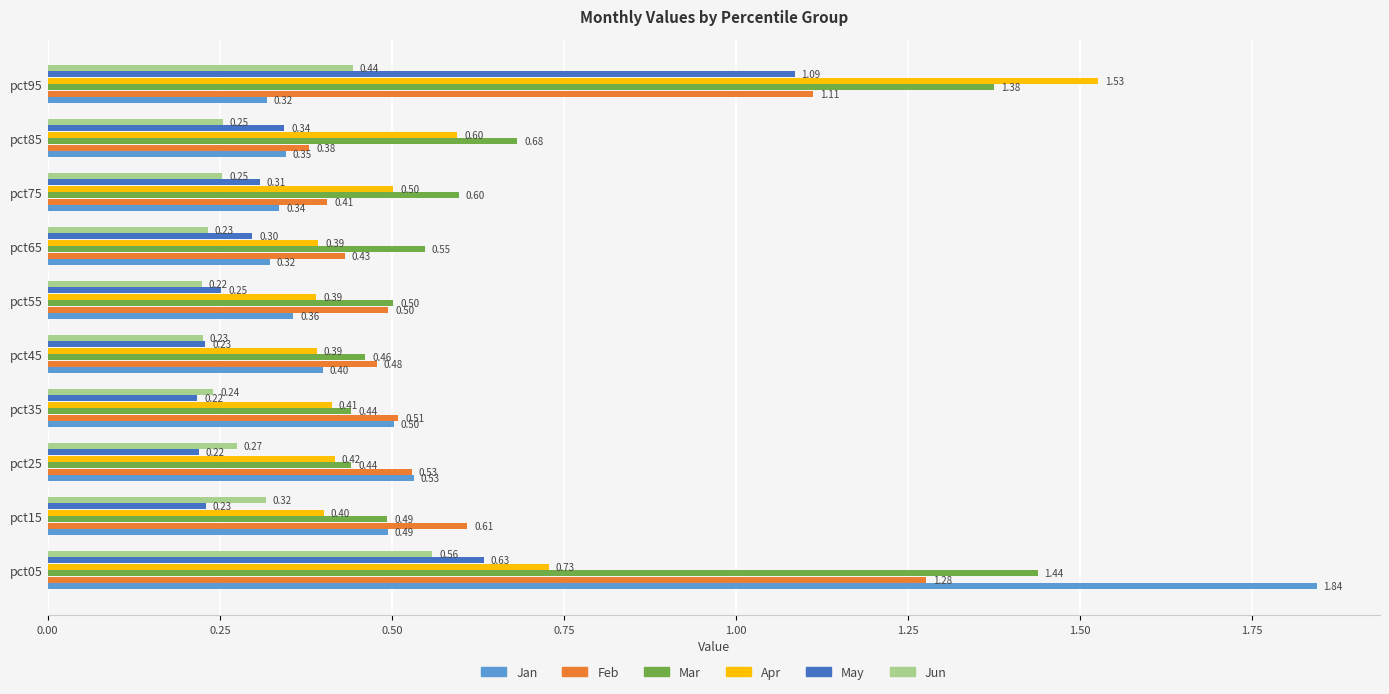

Which series has the largest total across all categories?

Mar